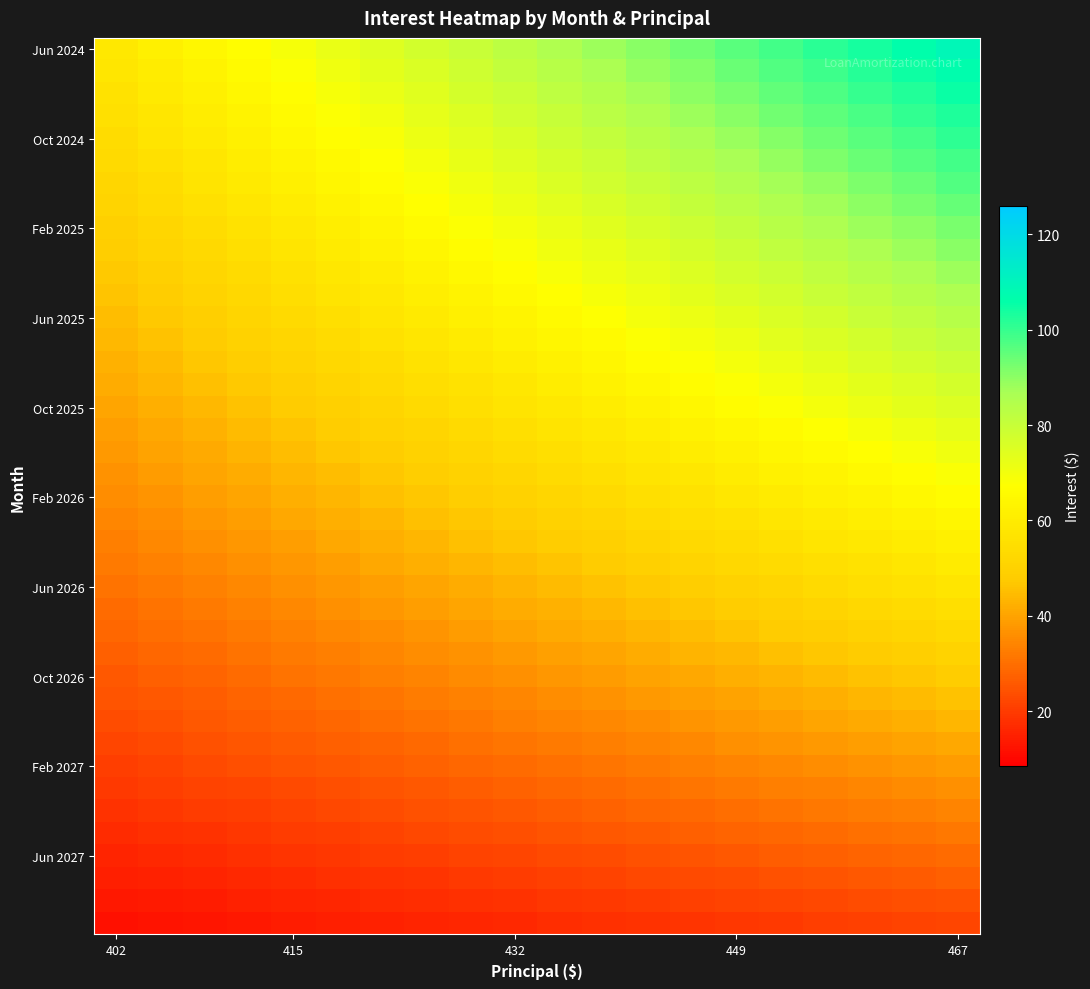

What is the maximum value shown in the chart?

109.1